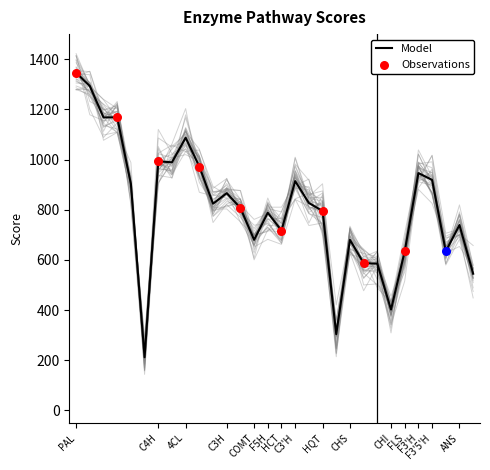

What is the minimum value for Model?

212